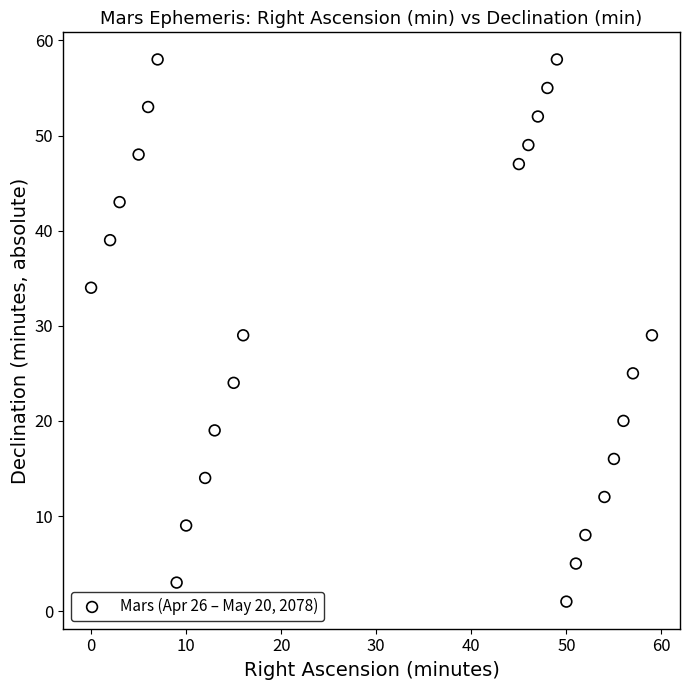

What is the range of Y values (max minus min)?

57